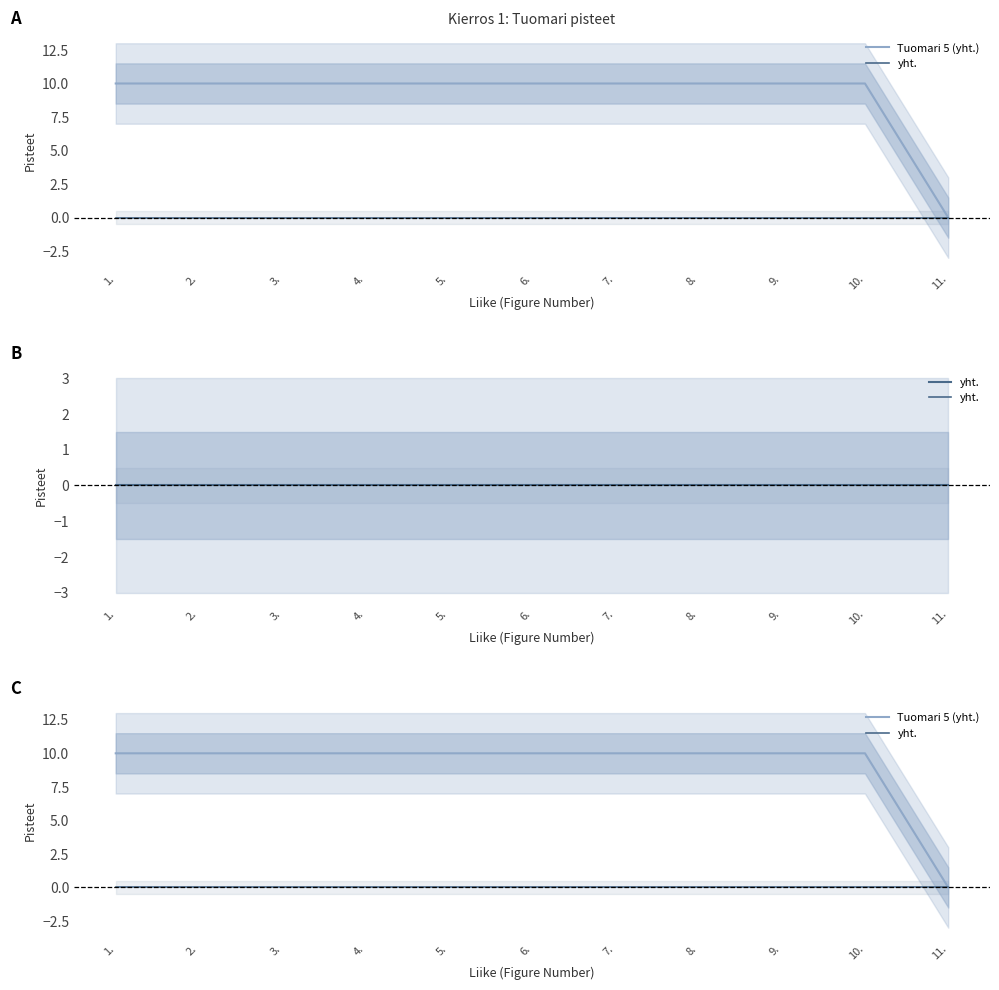

Rank the series at 5. from lowest to highest value.

yht., Tuomari 5 (yht.)